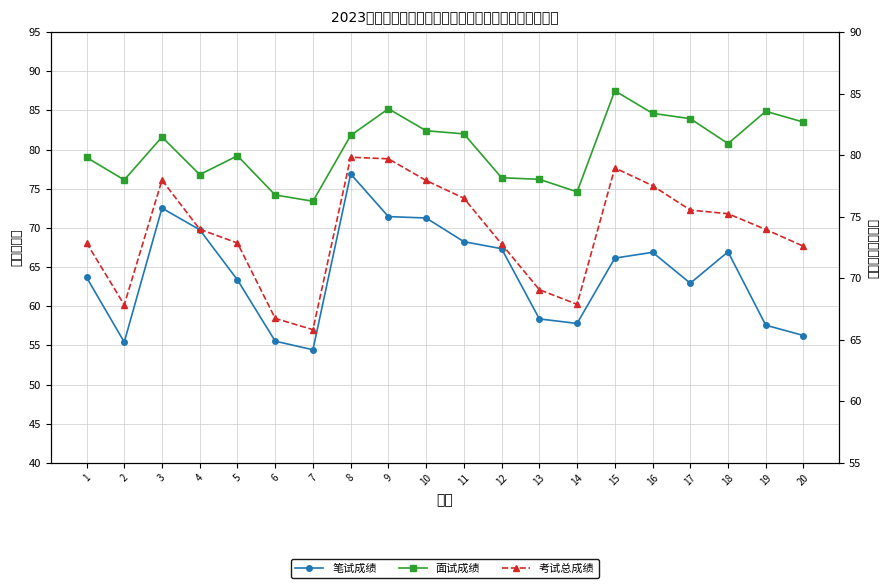

True or false: 面试成绩 and 笔试成绩 intersect in this chart.

False